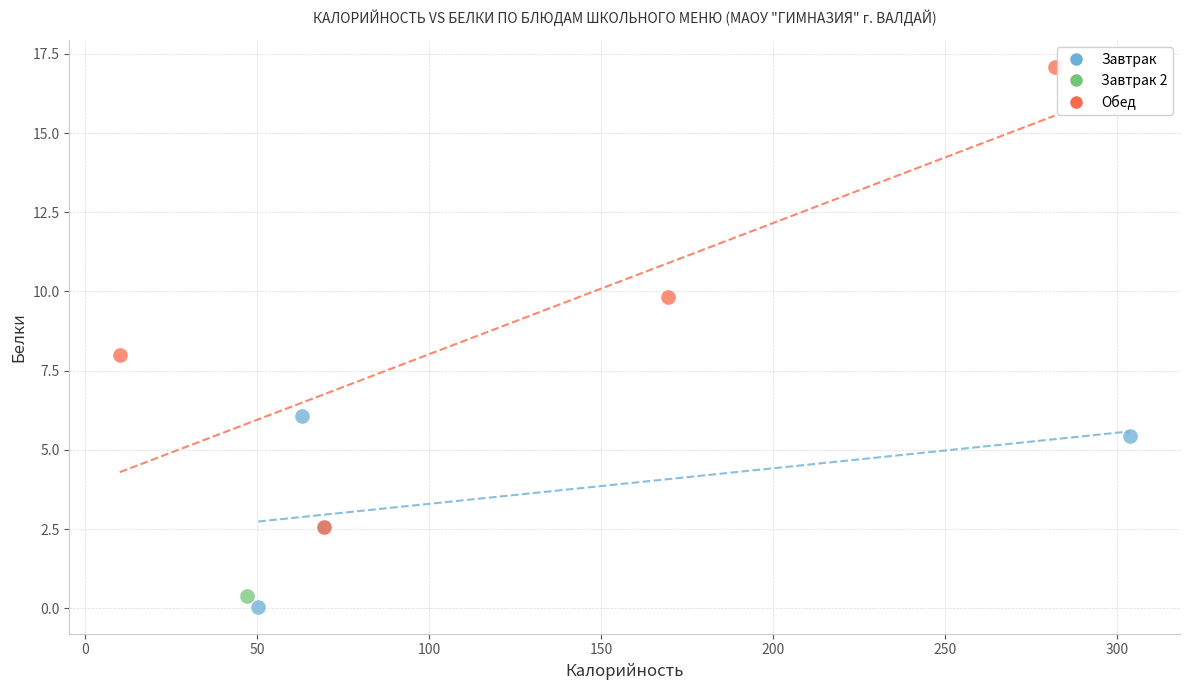

Which series contains the lowest Y value?

Завтрак